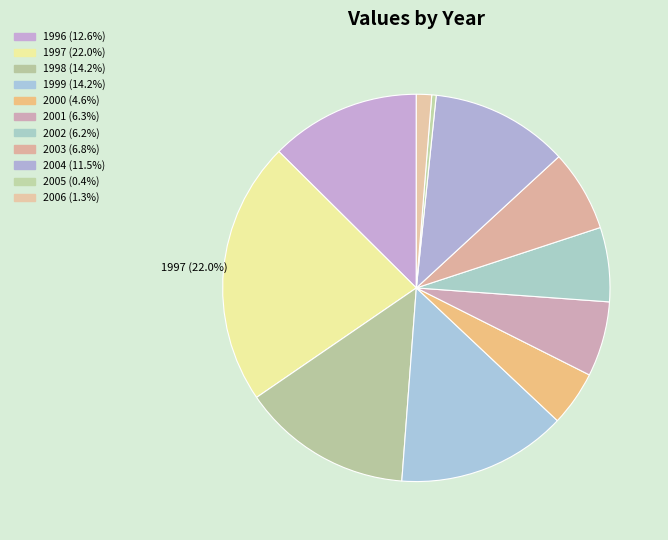

Combined, what portion of the pie is 2000 and 2003?

11.4%